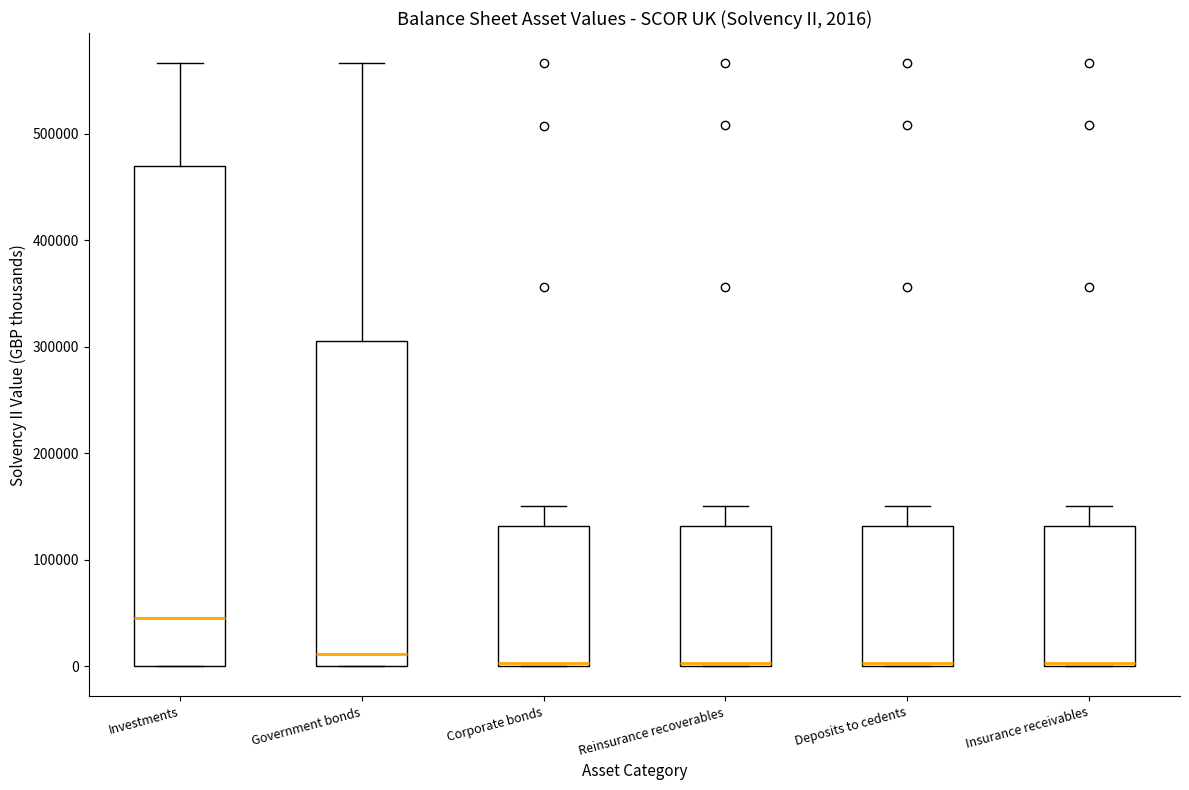

Comparing the boxes themselves (not the whiskers), which one is the tallest?

Investments